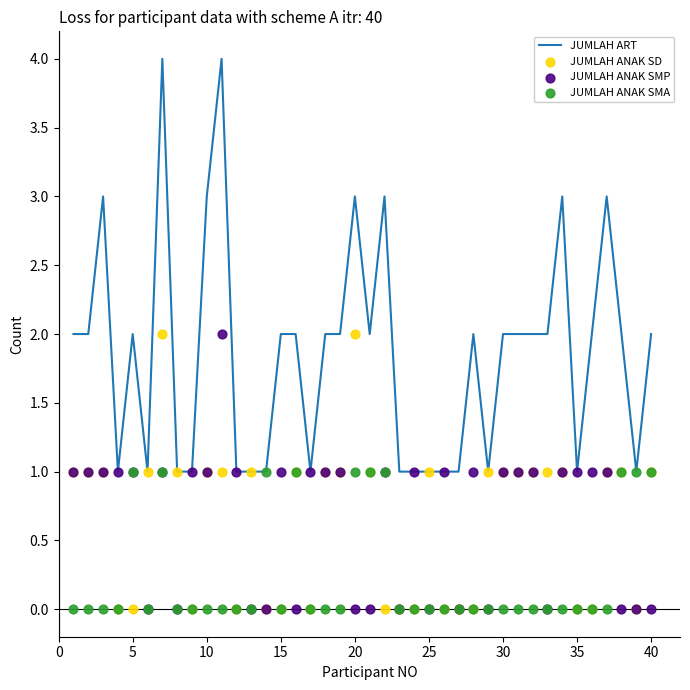

Which series reaches the maximum Y coordinate?

JUMLAH ART